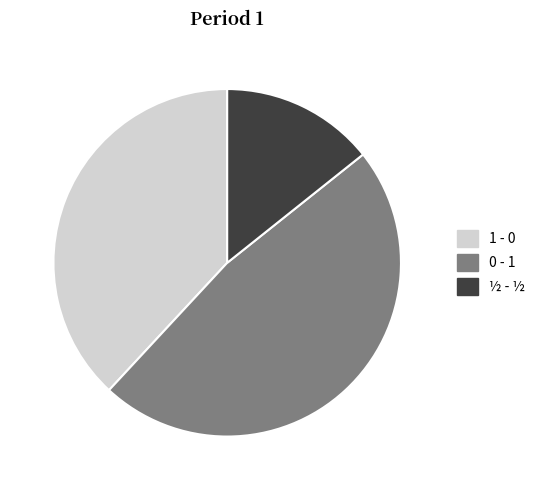

True or false: 1 - 0 accounts for 38% of the total.

True